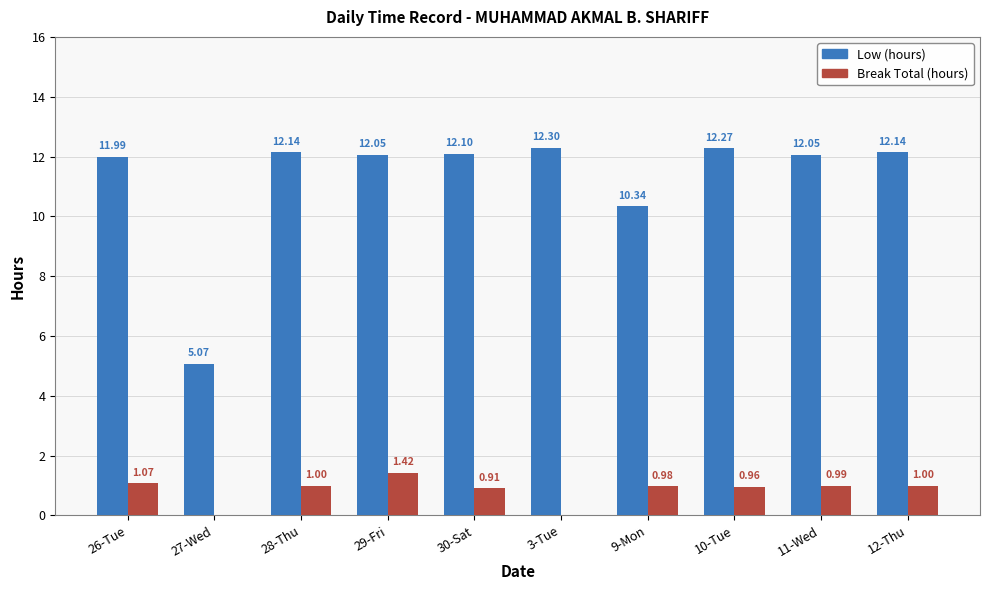

Which series has the largest total across all categories?

Low (hours)